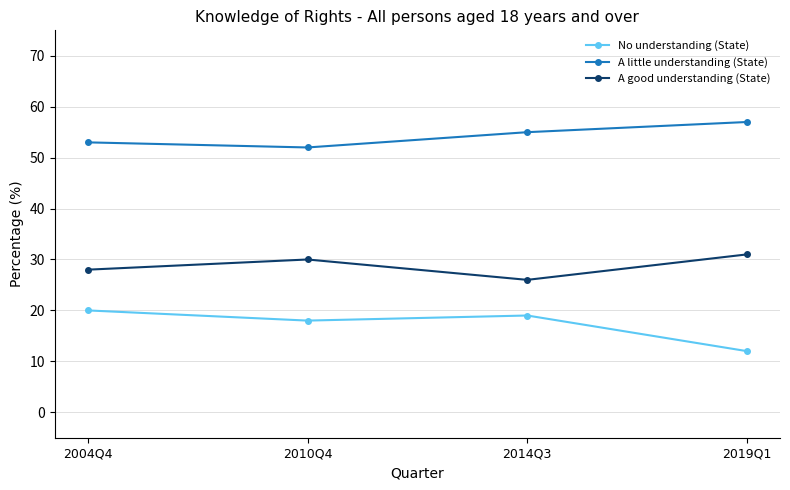

How many interior local valleys does the A good understanding (State) series have?

1